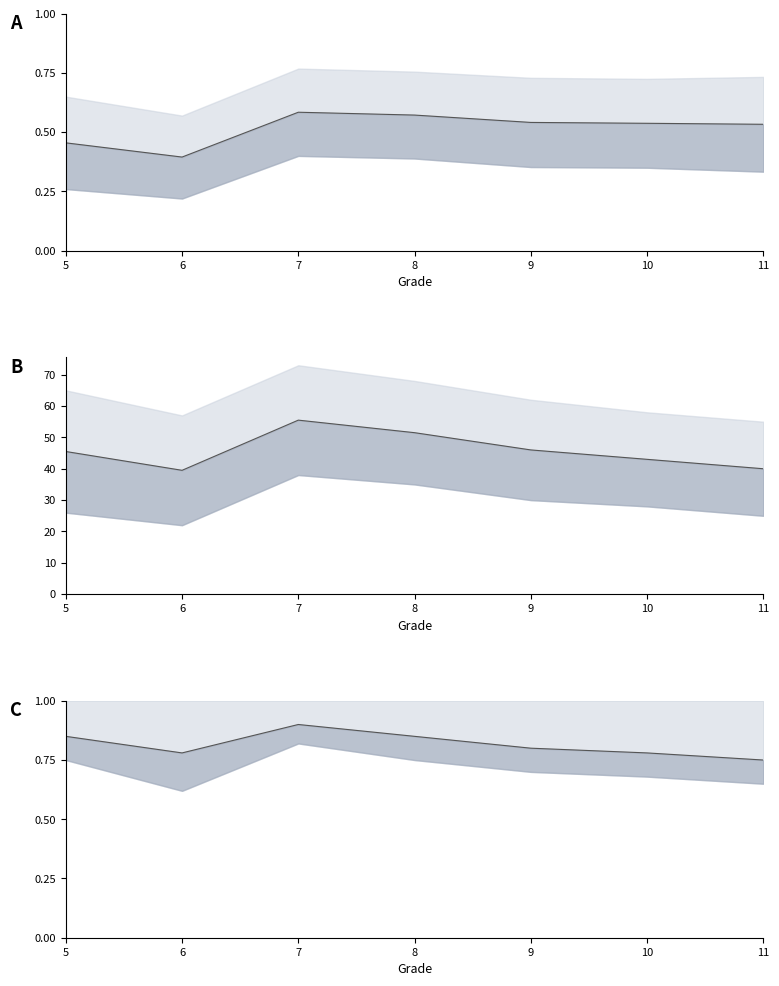

What is the approximate value of Score center at 7?

55.5